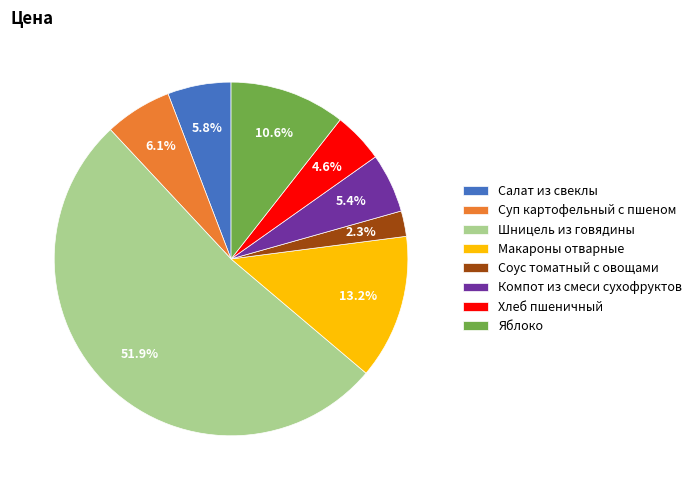

Do Салат из свеклы and Соус томатный с овощами together represent more than half of the pie?

No